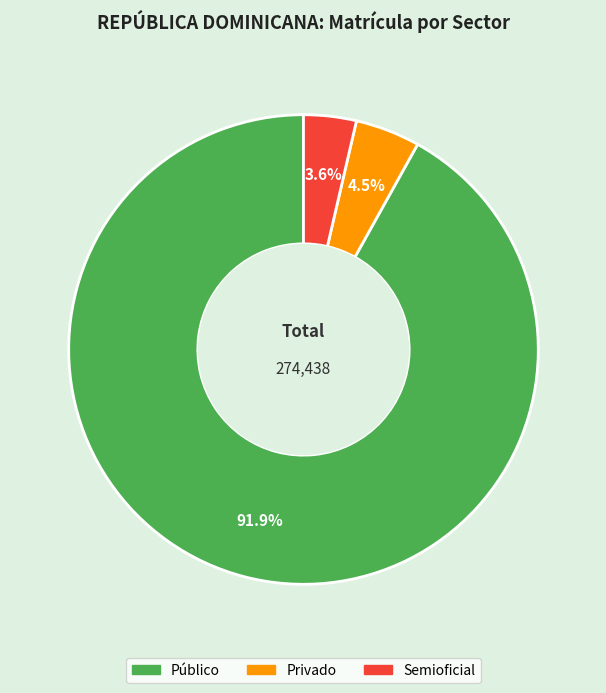

What is the ratio of the value at Privado to the value at Semioficial?

1.2